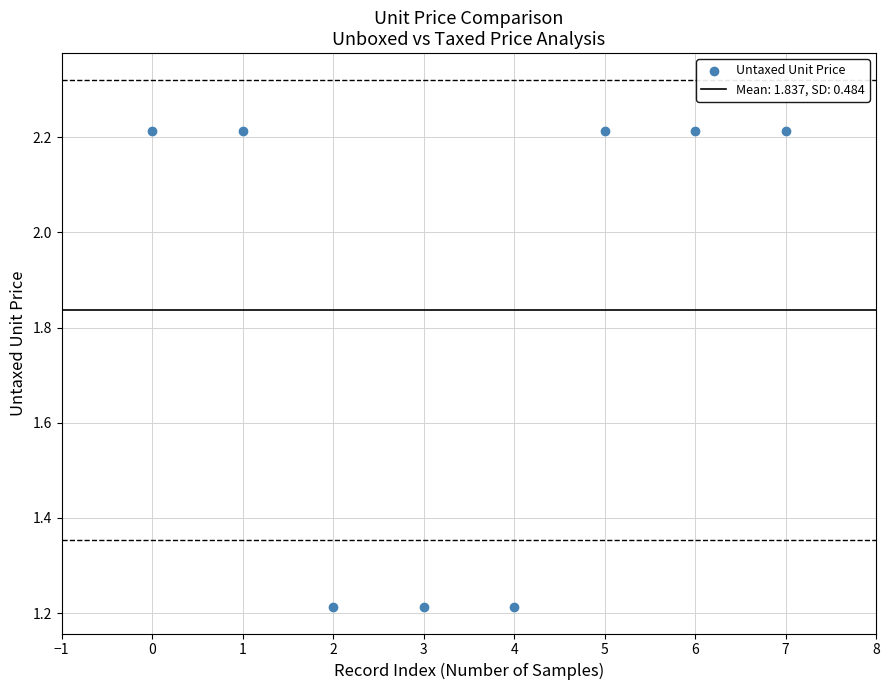

What is the average Y value?

1.8